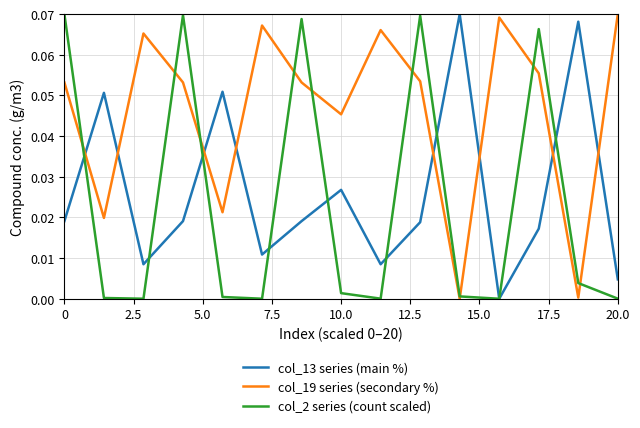

Which series has the largest total across all categories?

col_19 series (secondary %)